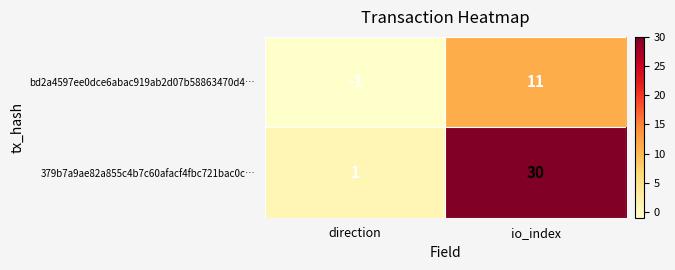

The 379b7a9ae82a855c4b7c60afacf4fbc721bac0c… series shows 17 at io_index. True or false?

False